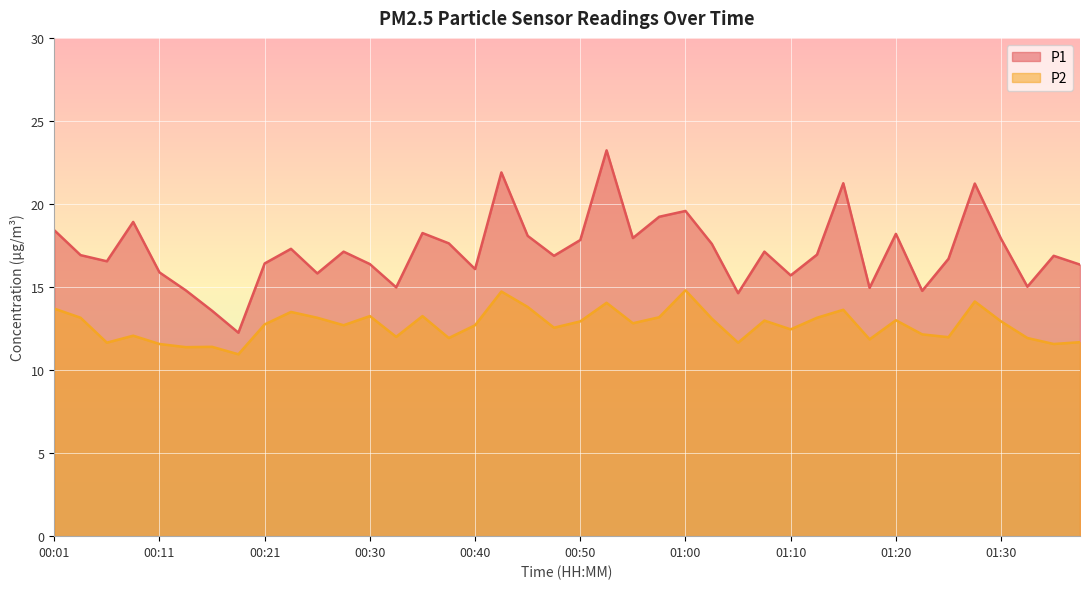

What is the difference between the maximum and minimum values in the P2 series?

3.9